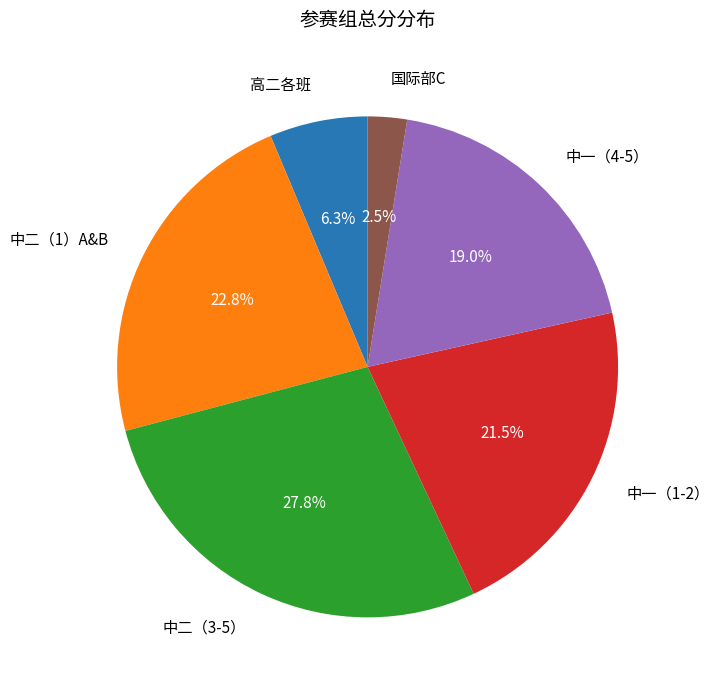

Is there a majority slice in this chart?

No